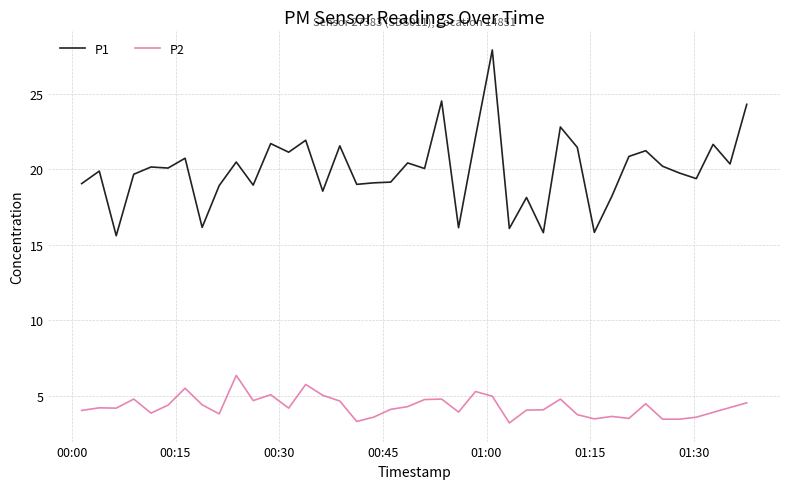

What is the difference between the second highest and minimum values in the P1 series?

8.9